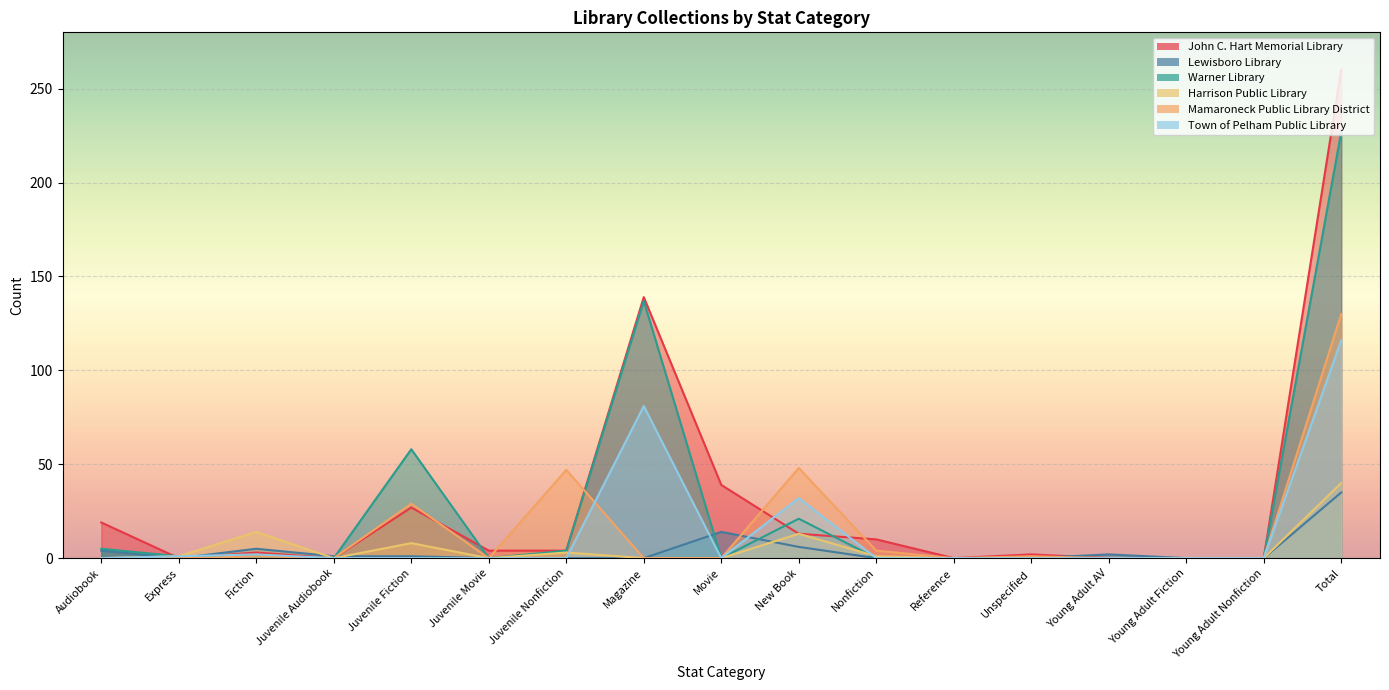

What is the total value across all series at Unspecified?

3